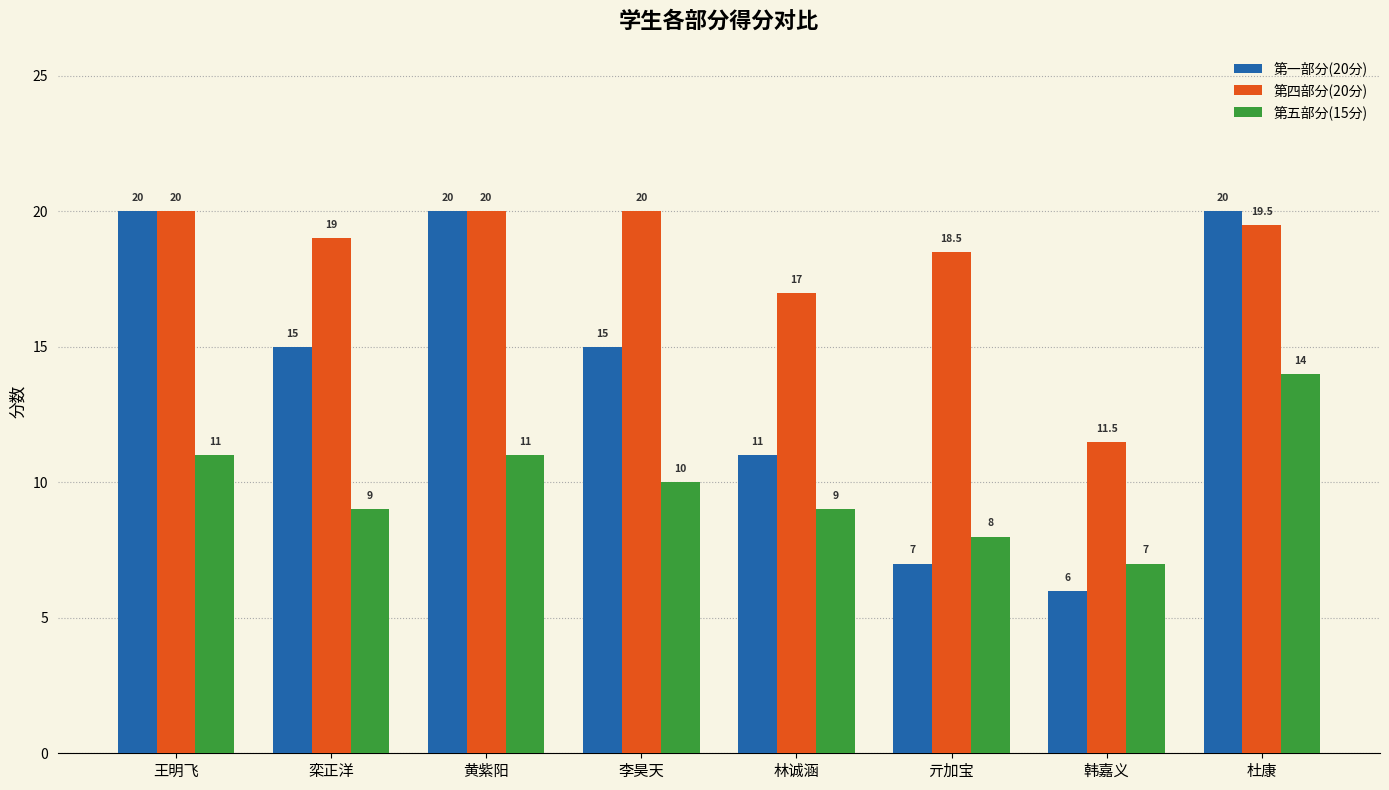

Reading right to left, what are all the values shown in this chart?

第一部分(20分): 杜康=20.0	韩嘉义=6.0	亓加宝=7.0	林诚涵=11.0	李昊天=15.0	黄紫阳=20.0	栾正洋=15.0	王明飞=20.0
第四部分(20分): 杜康=19.5	韩嘉义=11.5	亓加宝=18.5	林诚涵=17.0	李昊天=20.0	黄紫阳=20.0	栾正洋=19.0	王明飞=20.0
第五部分(15分): 杜康=14.0	韩嘉义=7.0	亓加宝=8.0	林诚涵=9.0	李昊天=10.0	黄紫阳=11.0	栾正洋=9.0	王明飞=11.0